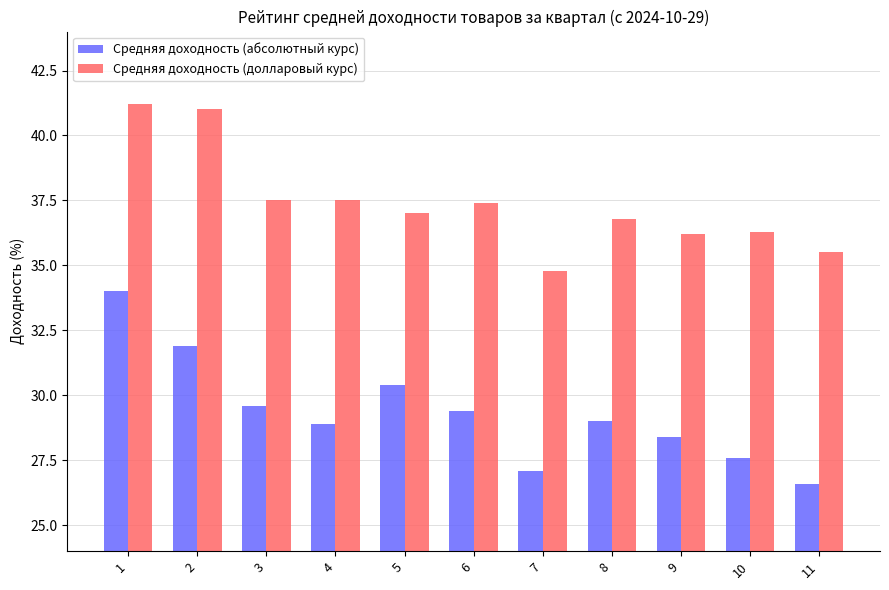

The Средняя доходность (долларовый курс) series shows 41.2 at 1. True or false?

True